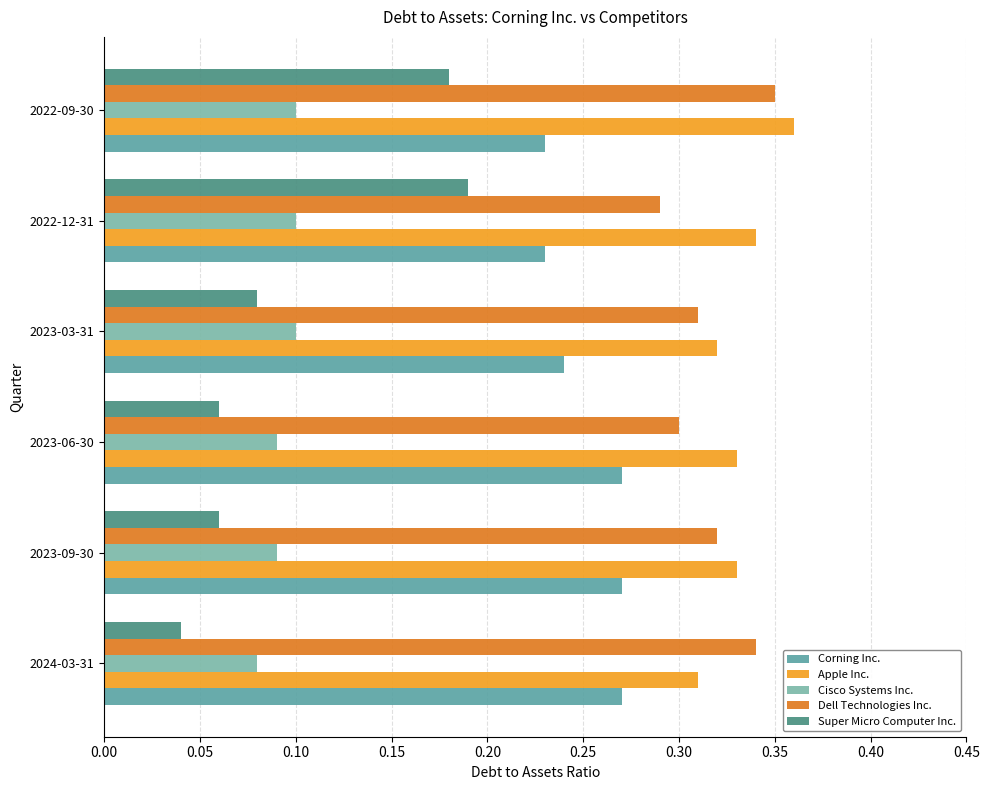

What is the lowest value of the Apple Inc. series?

0.3